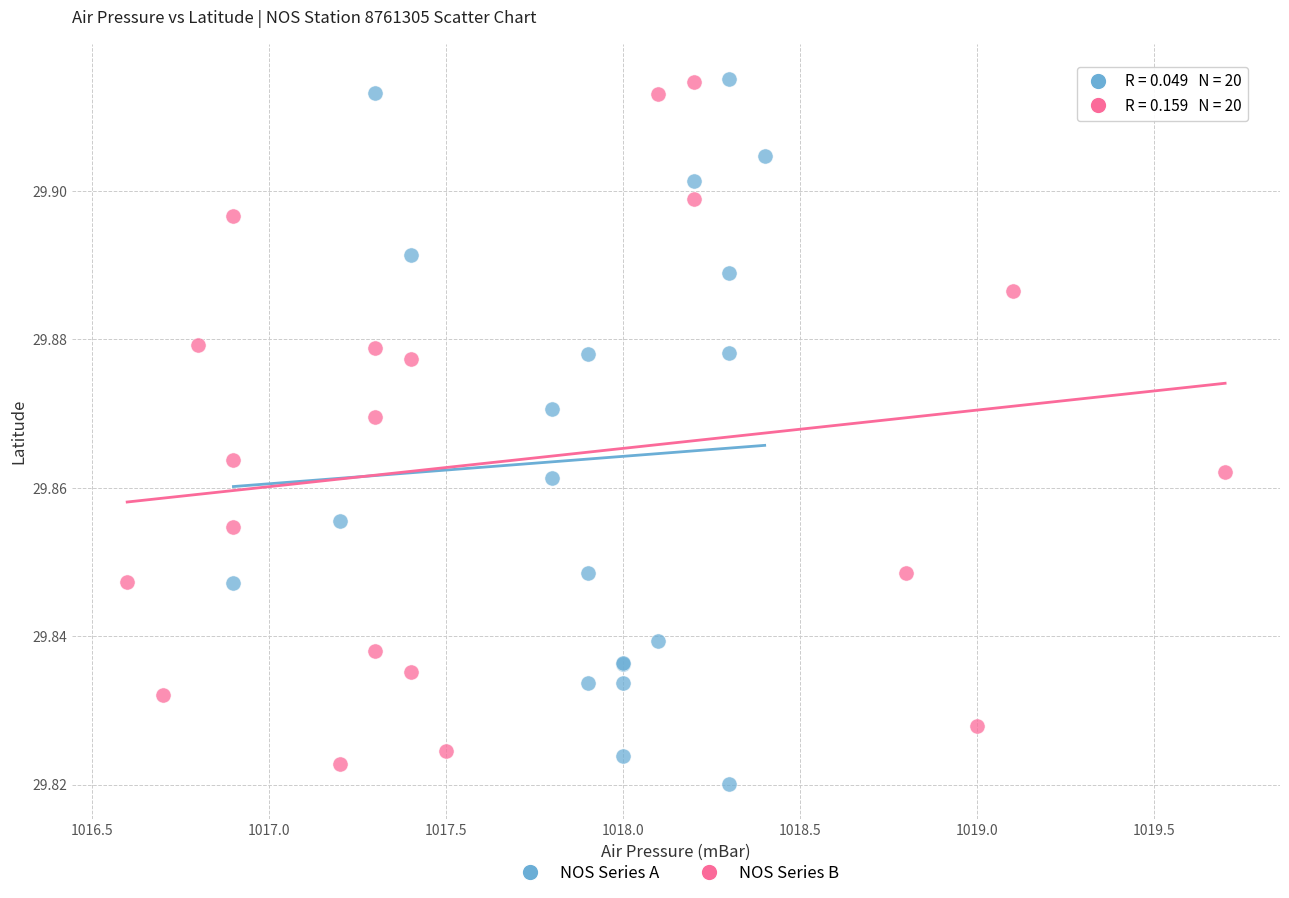

Which series contains the lowest Y value?

NOS Series A